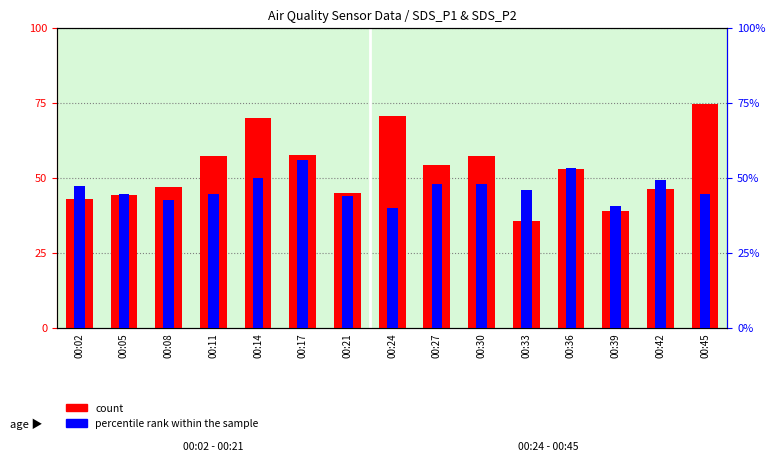

Which has a higher value, 00:14 or 00:02?

00:14